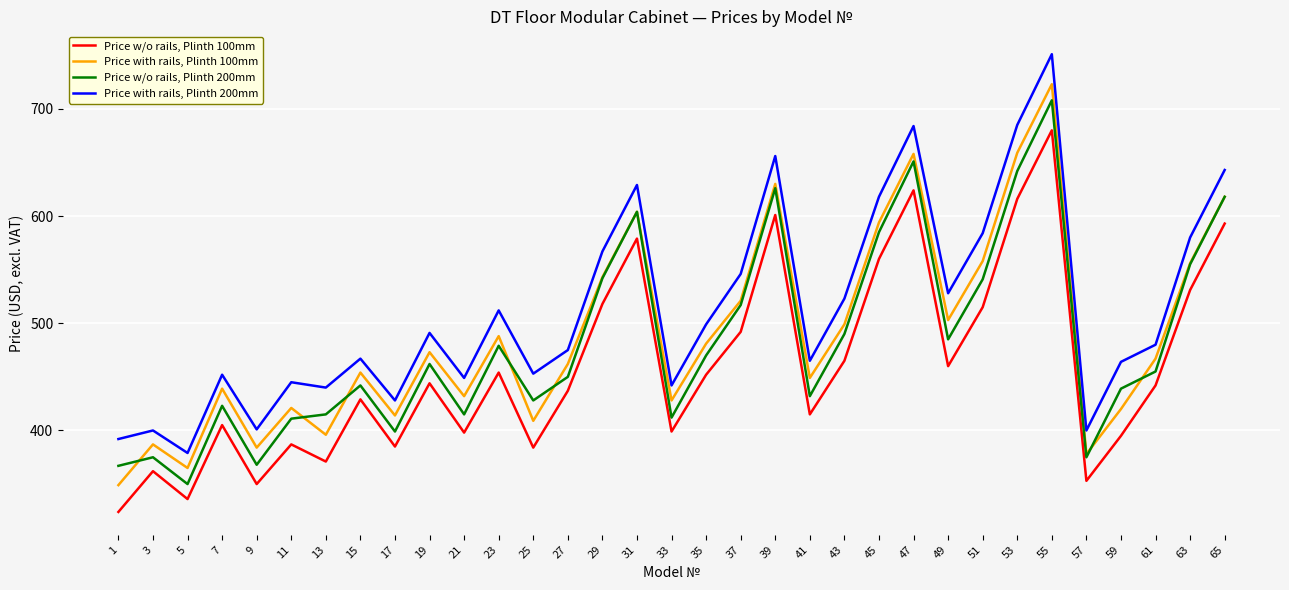

The Price with rails, Plinth 200mm series shows 656 at 39. True or false?

True